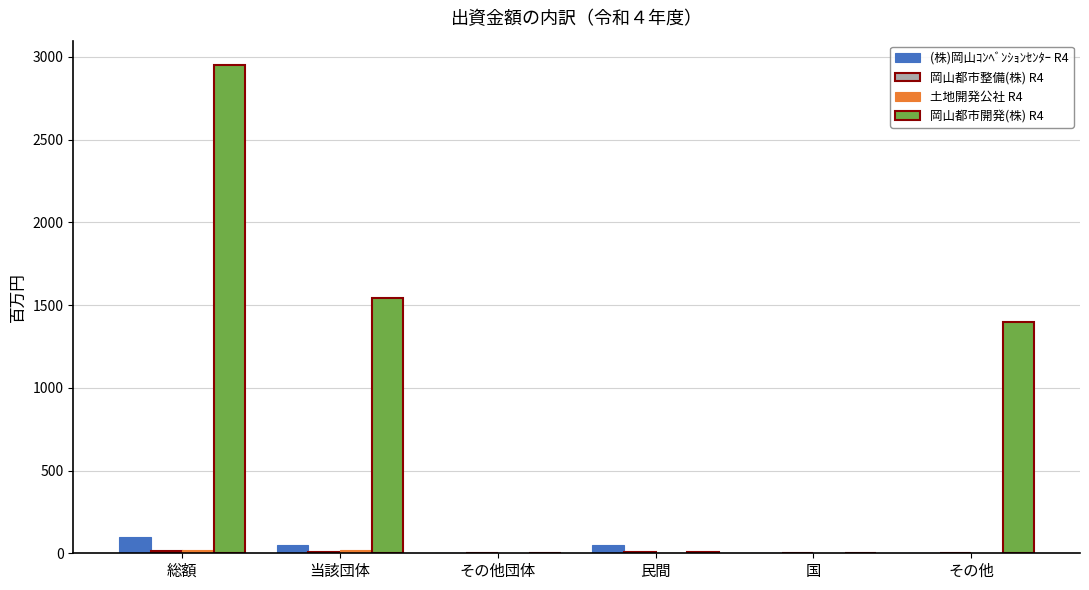

At which category is the sum across all series the highest?

総額